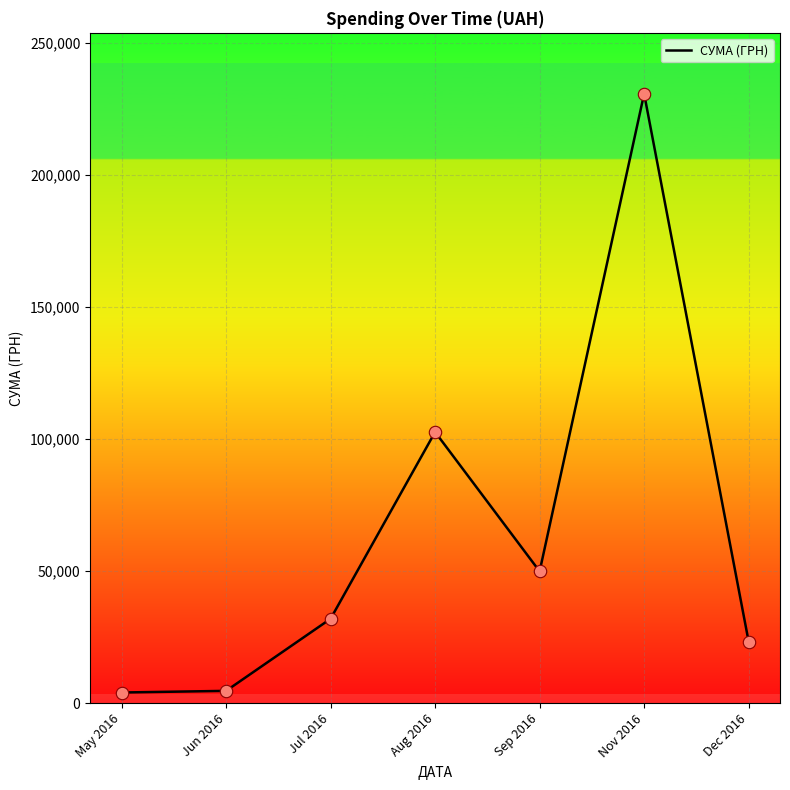

What is the change in value from Jun 2016 to Dec 2016?

+18671.8